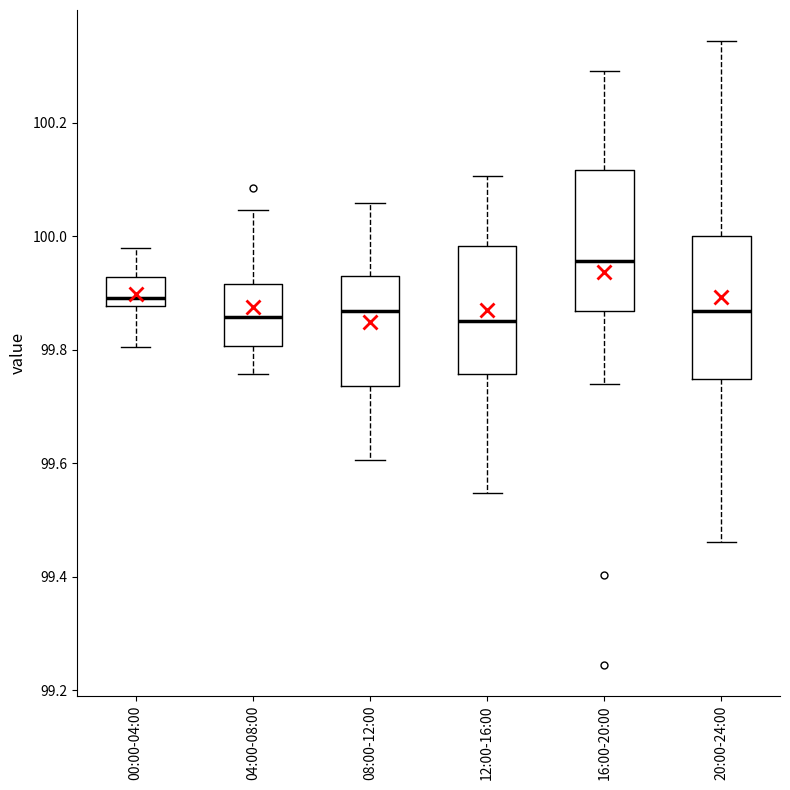

Reading left to right, transcribe this box plot: for each box, give where its median line is, the range the box spans, and where its two whiskers end, as read against the y-axis. The values are not printed on the chart, so give them approximately, as read against the axis.

00:00-04:00: median 99.90, box 99.88 to 99.92, whiskers 99.80 to 99.98
04:00-08:00: median 99.86, box 99.80 to 99.92, whiskers 99.76 to 100.04
08:00-12:00: median 99.86, box 99.74 to 99.92, whiskers 99.60 to 100.06
12:00-16:00: median 99.86, box 99.76 to 99.98, whiskers 99.54 to 100.10
16:00-20:00: median 99.96, box 99.86 to 100.12, whiskers 99.74 to 100.30
20:00-24:00: median 99.86, box 99.74 to 100.00, whiskers 99.46 to 100.34